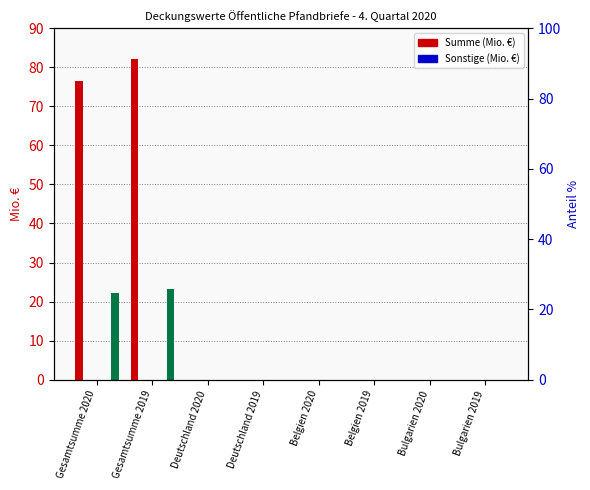

Which series has the largest total across all categories?

Summe (col_4)